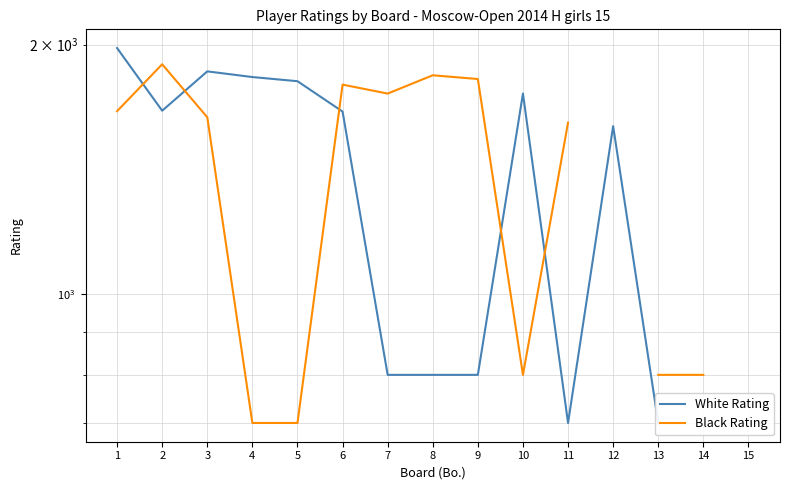

True or false: White Rating and Black Rating cross at least once.

True